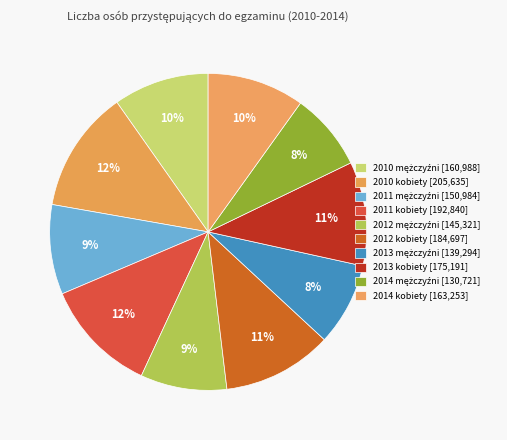

Is there a majority slice in this chart?

No